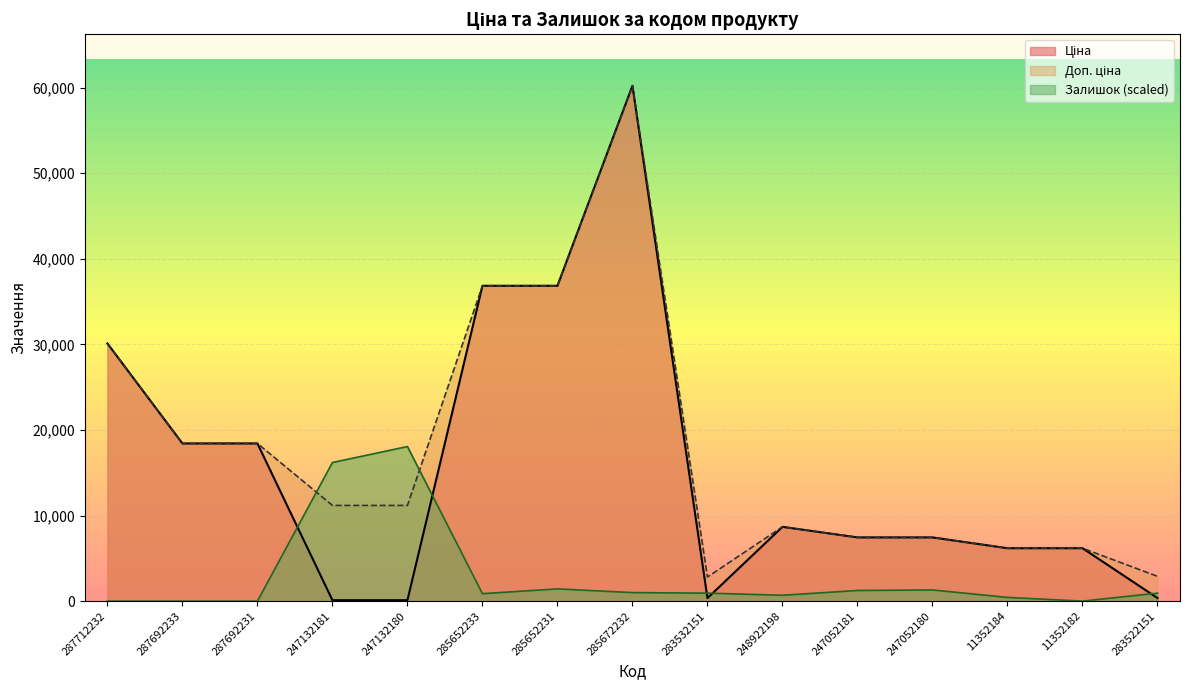

At which category does Залишок reach its first local peak?

247132180